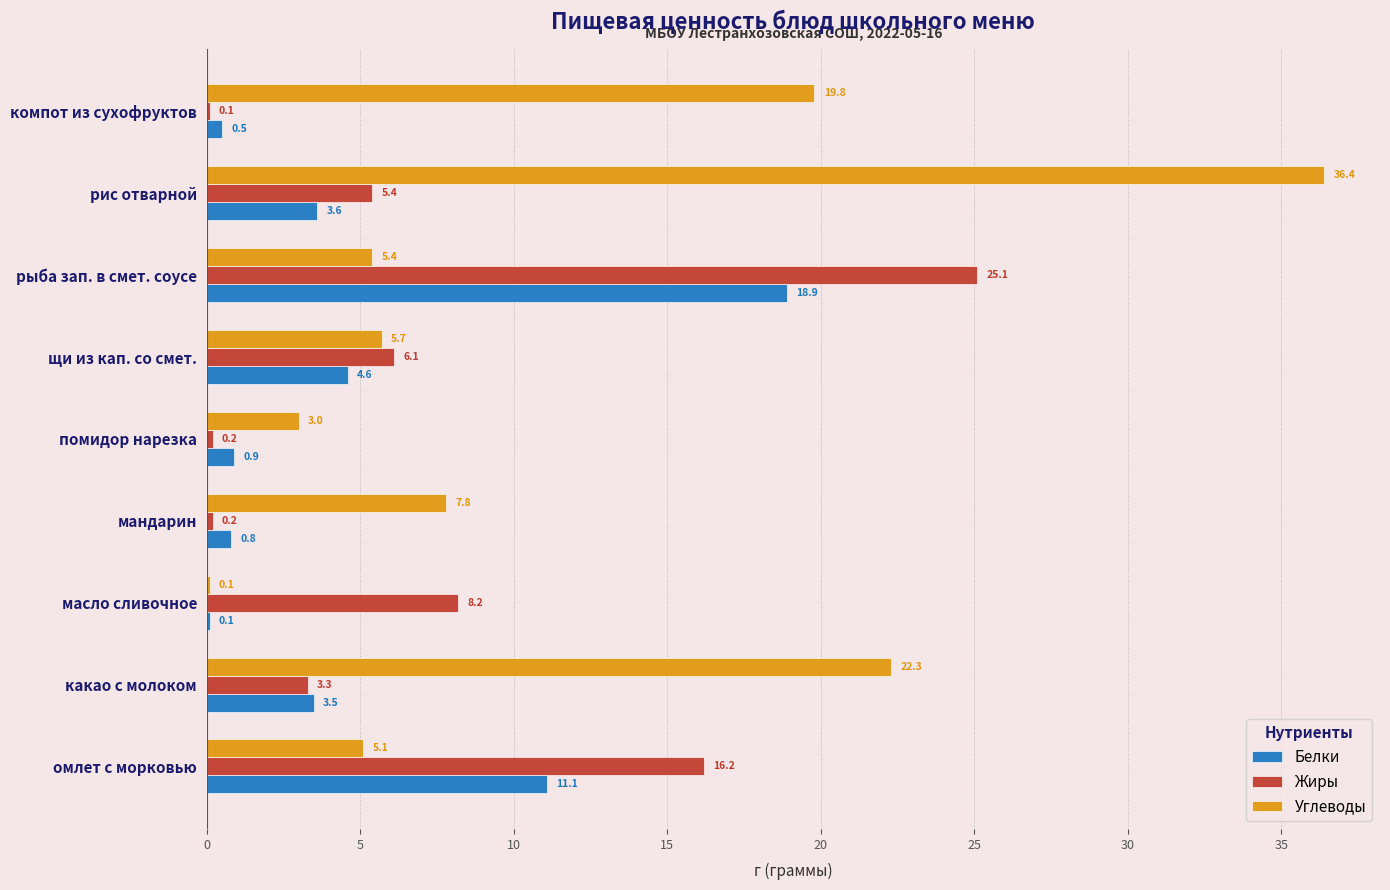

Between какао с молоком and рыба зап. в смет. соусе, which series saw the biggest shift?

Жиры